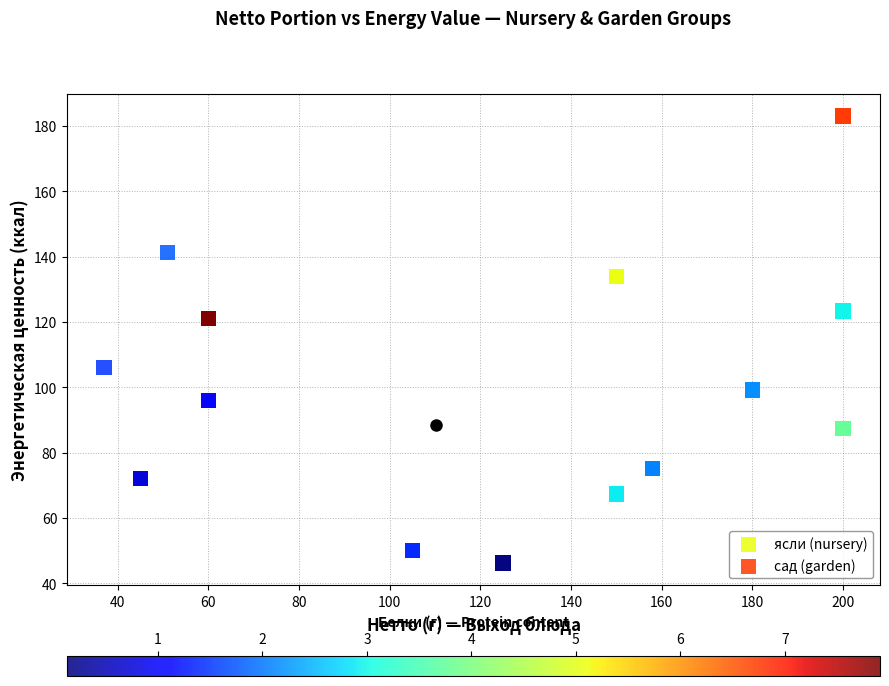

Which series contains the highest Y value?

сад (garden)